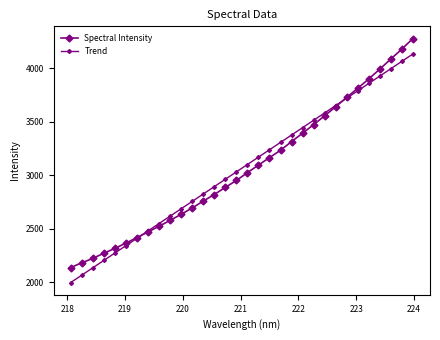

How many values in the Trend series are below 3099?

16